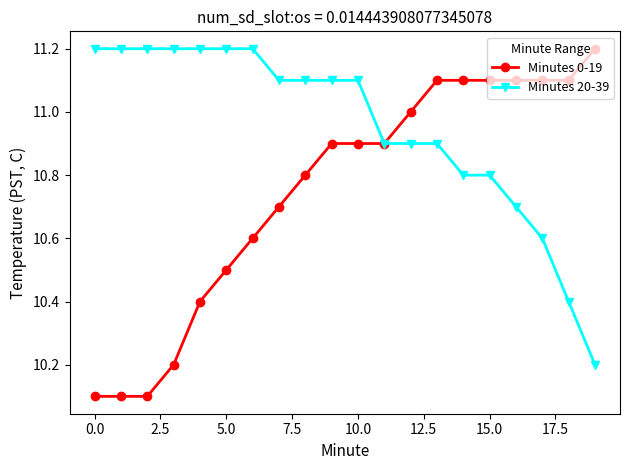

Which series has the largest total across all categories?

Minutes 20-39